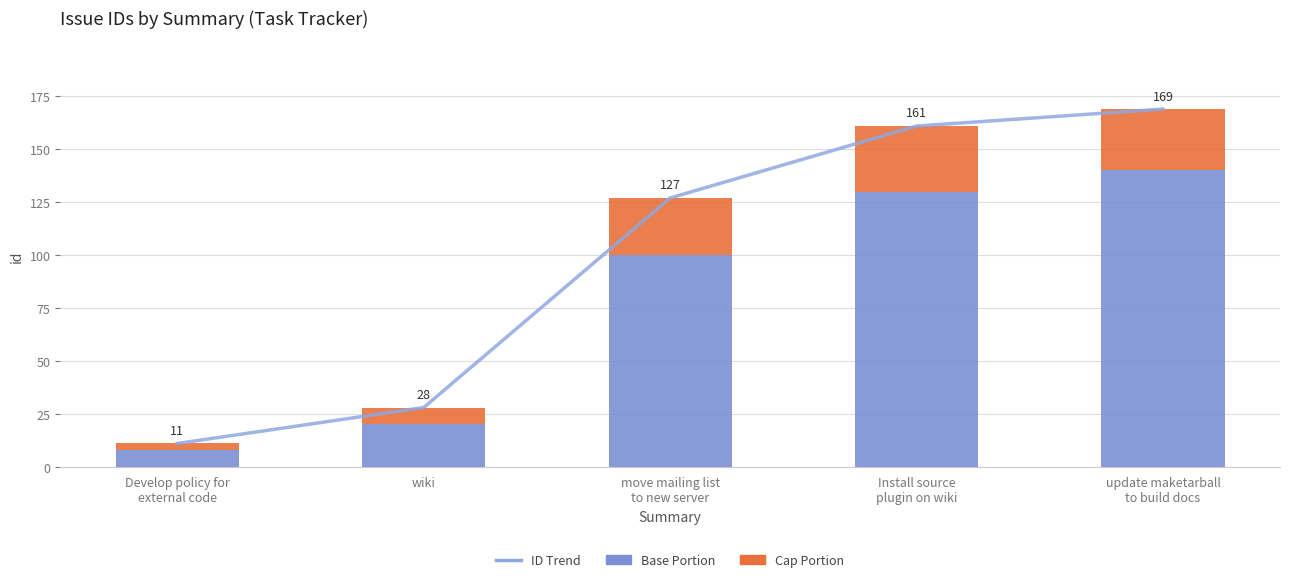

Reading left to right, what are all the values shown in this chart?

ID Trend: Develop policy for
external code=11	wiki=28	move mailing list
to new server=127	Install source
plugin on wiki=161	update maketarball
to build docs=169
Base Portion: Develop policy for
external code=8	wiki=20	move mailing list
to new server=100	Install source
plugin on wiki=130	update maketarball
to build docs=140
Cap Portion: Develop policy for
external code=3	wiki=8	move mailing list
to new server=27	Install source
plugin on wiki=31	update maketarball
to build docs=29